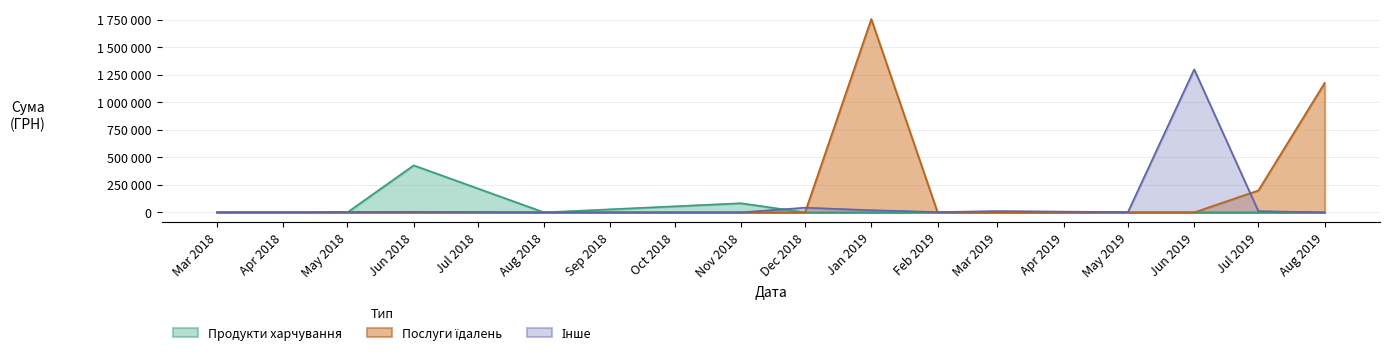

Does the chart have visible grid lines?

Yes